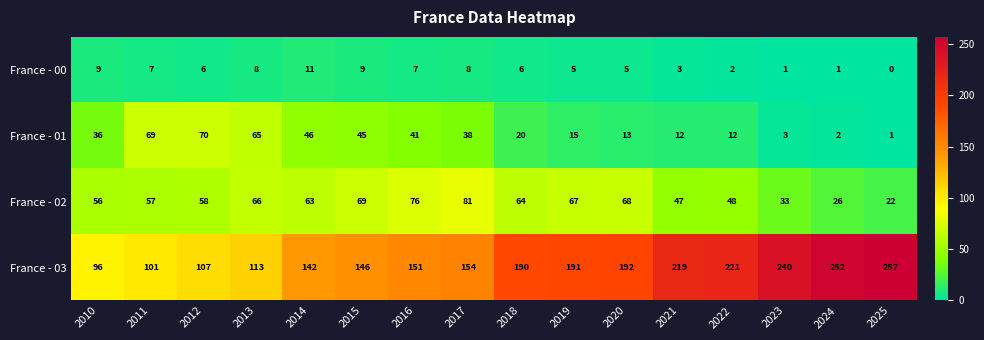

What is the sum of all France - 02 values?

901